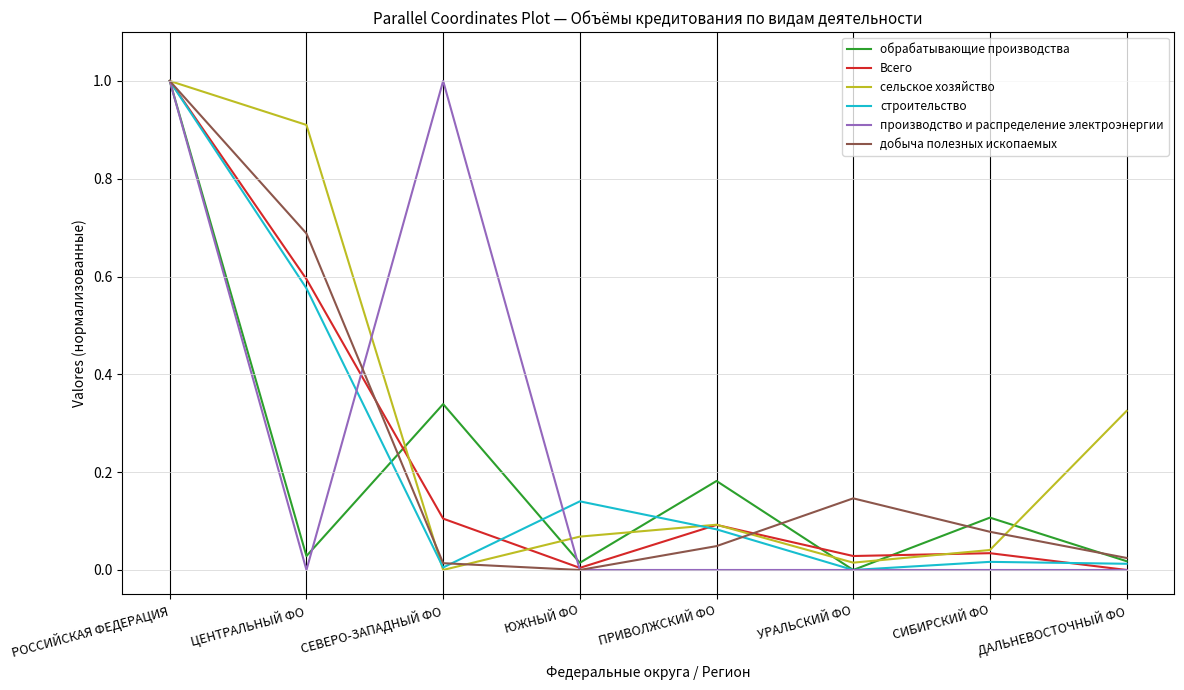

Does the chart display data point markers on the line(s)?

No